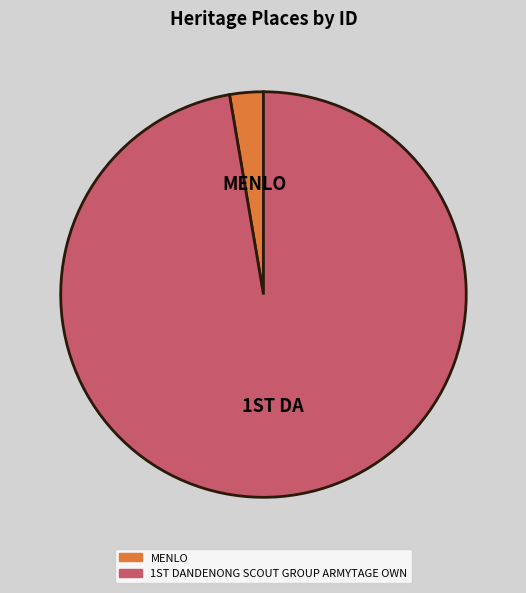

Does MENLO account for over 50% of the chart?

No